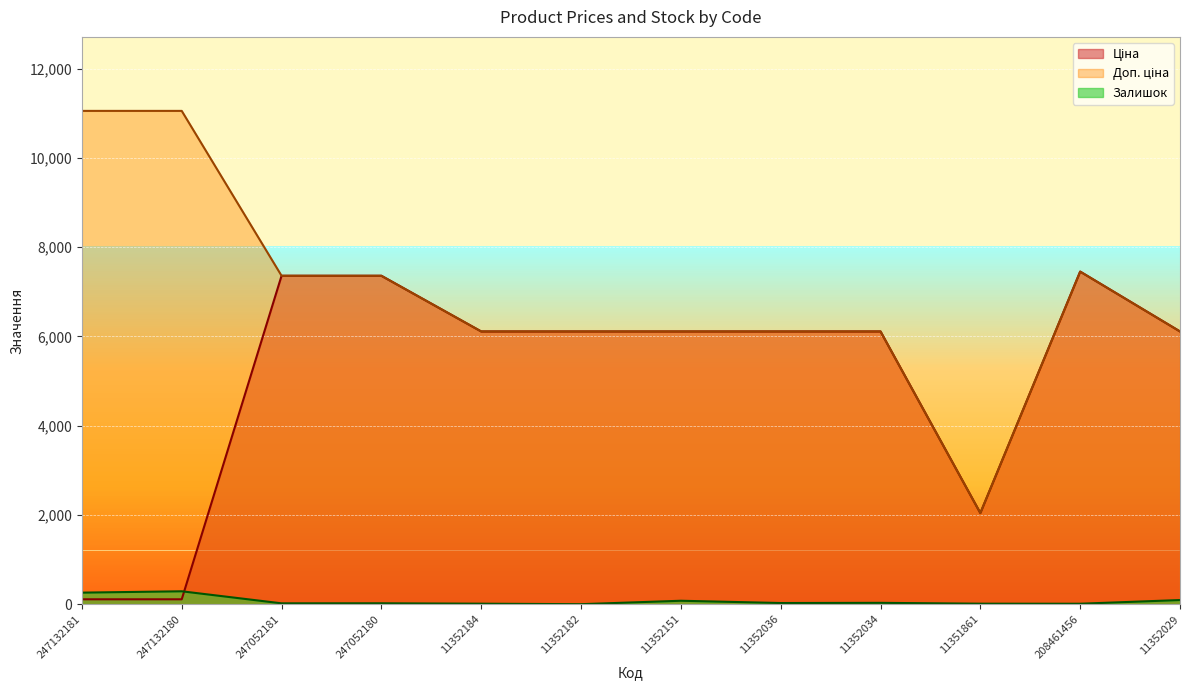

Where does the Доп. ціна series first go above 6112?

247132181